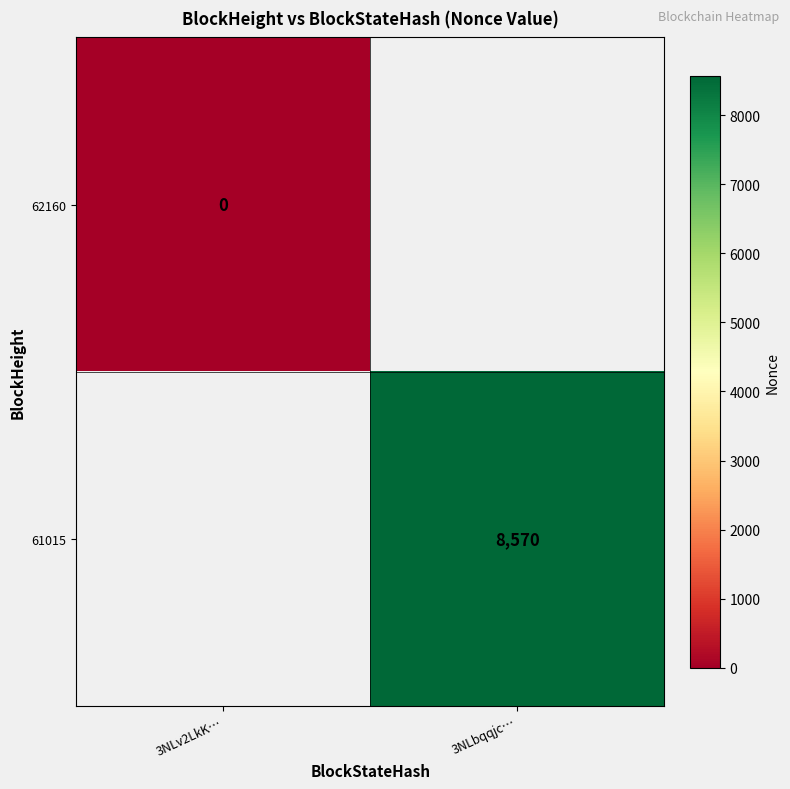

True or false: 61015 has a value of 8570 at 3NLbqqjc….

True